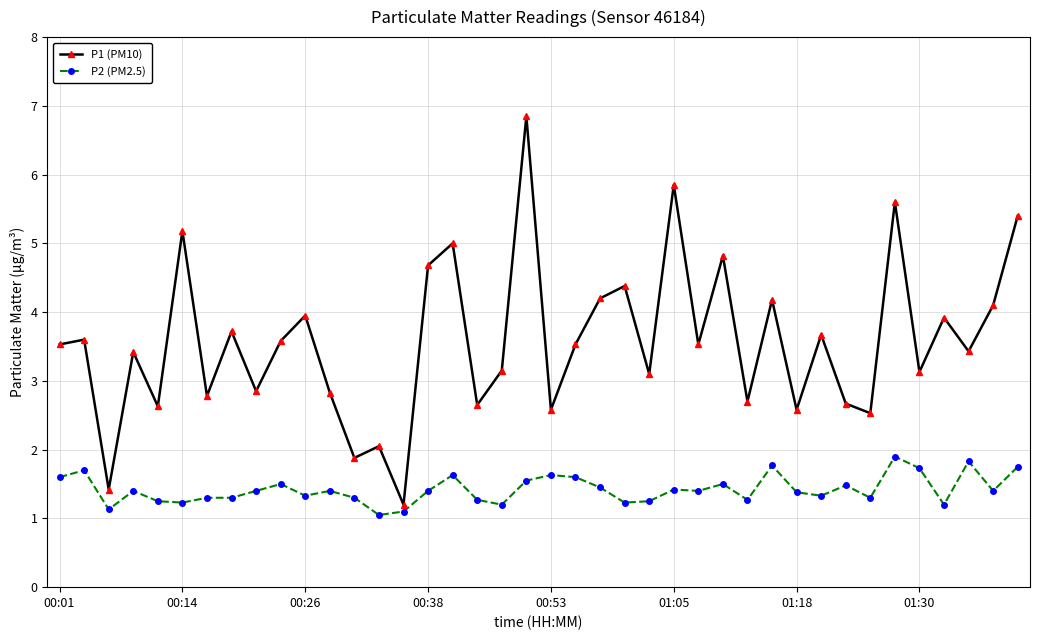

What is the sum of all P2 (PM2.5) values?

56.9